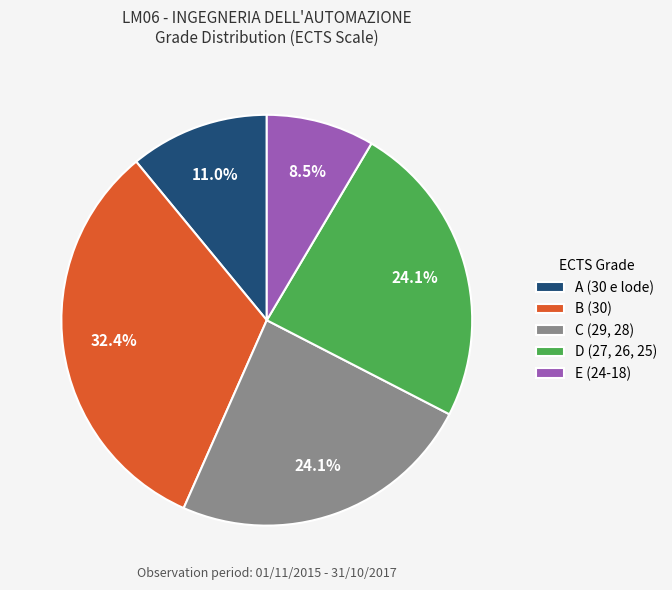

To the nearest percent, what is the difference between the largest and smallest slice percentages?

24%